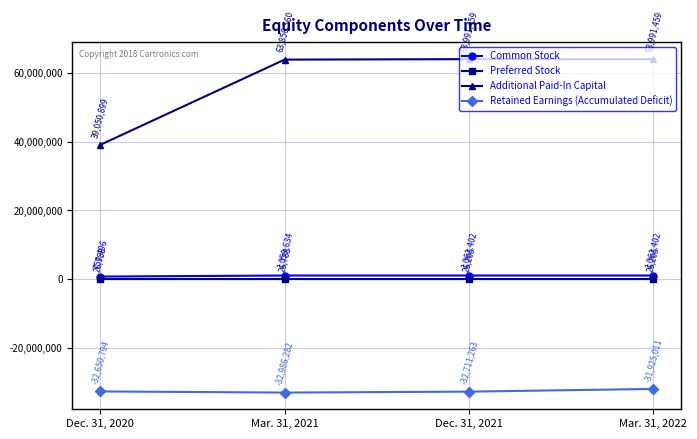

What is the difference between the maximum and second lowest values in the Additional Paid-In Capital series?

134899